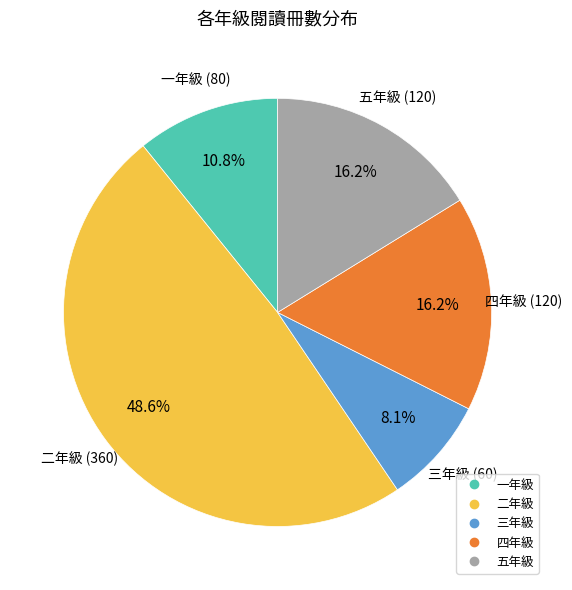

To the nearest percent, what is the combined percentage of 四年級 and 三年級?

24%